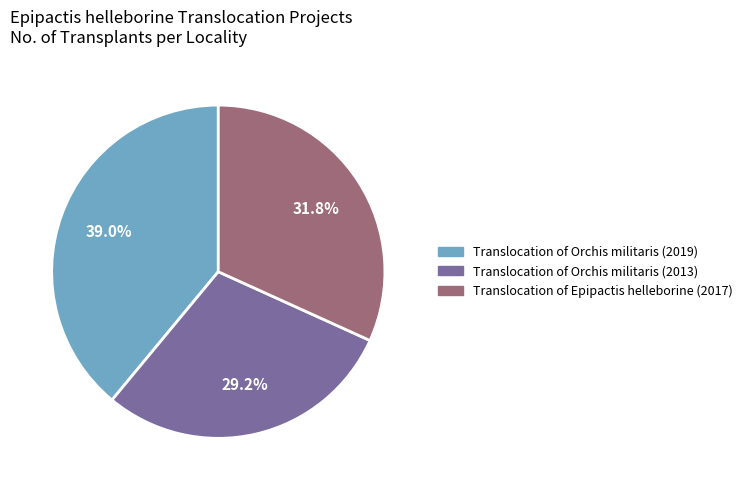

Combined, what portion of the pie is Translocation of Epipactis helleborine (2017) and Translocation of Orchis militaris (2019)?

70.8%